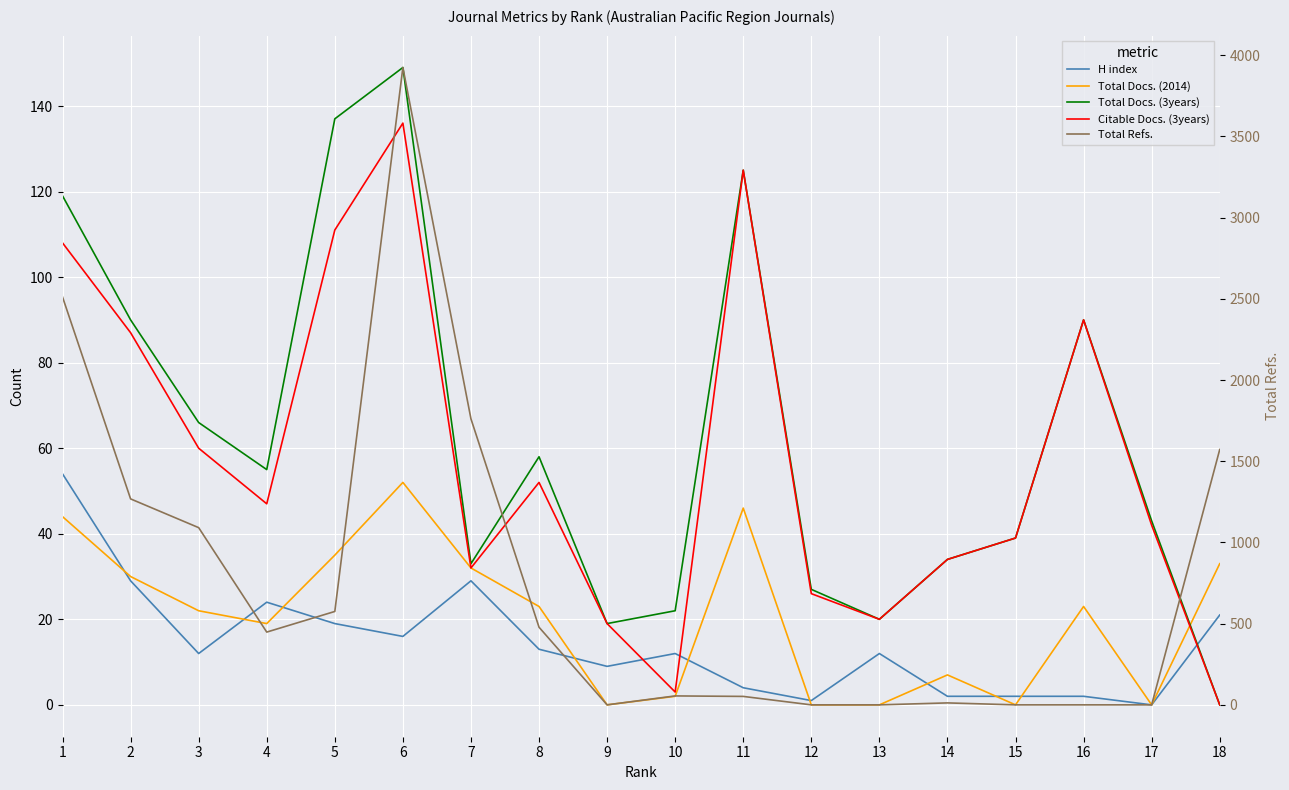

Is the value of Citable Docs. (3years) at 16 greater than the value of Total Docs. (3years) at 18?

Yes